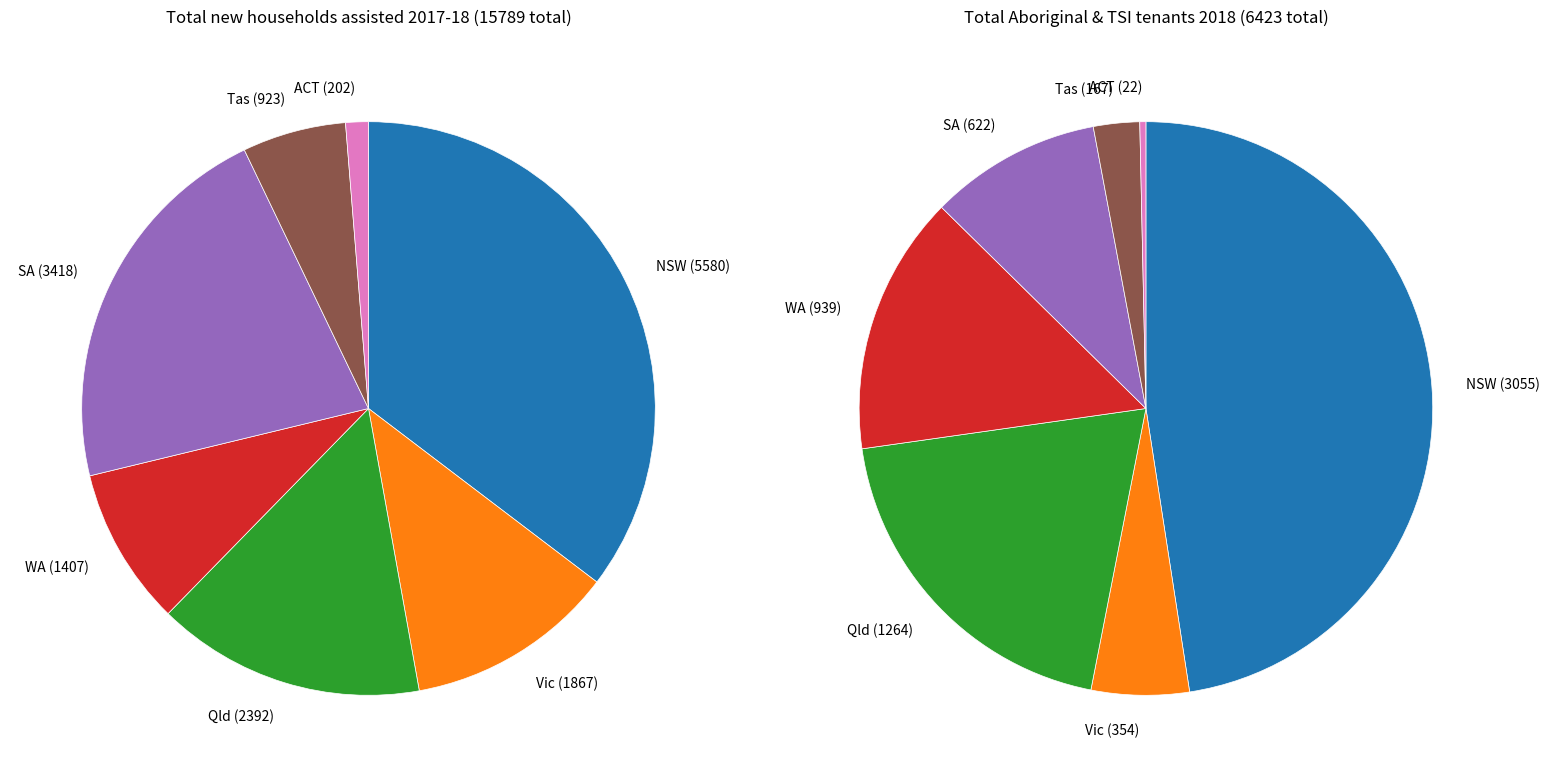

Rank the series by their average value, from lowest to highest.

Total Aboriginal and Torres Strait Islander tenants (2018), Total new households assisted (2017-18)